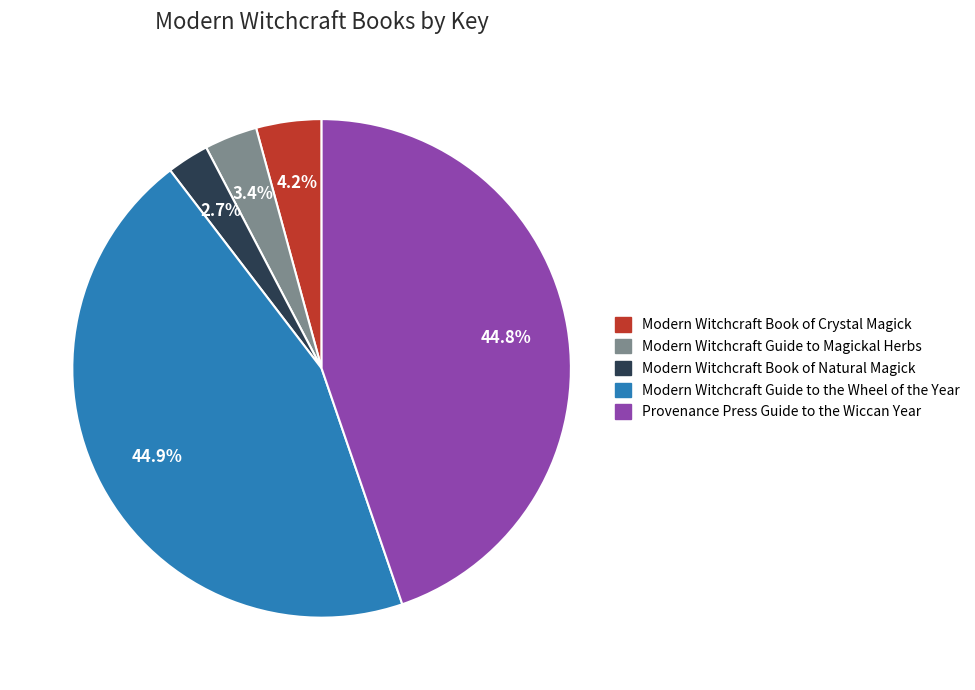

Count the number of slices in the pie.

5